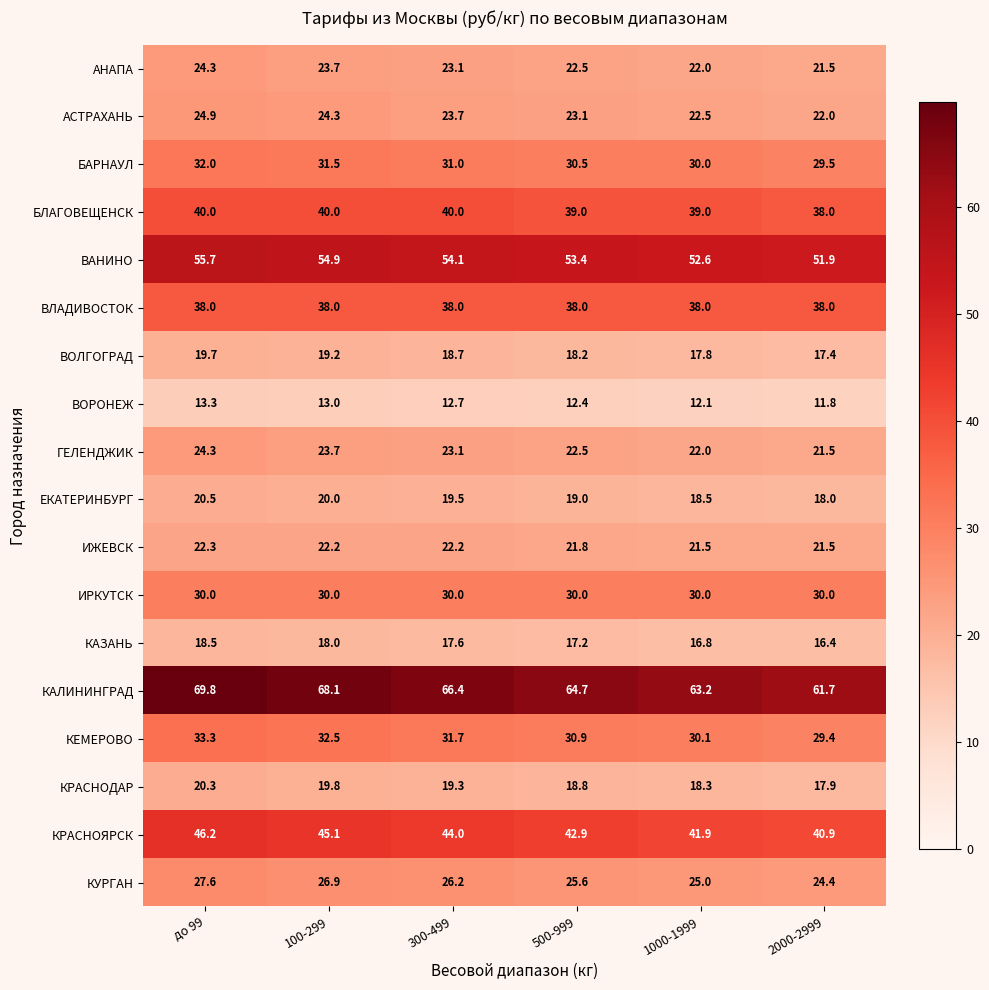

What is the sum of the АНАПА values at 100-299 and 300-499?

46.8